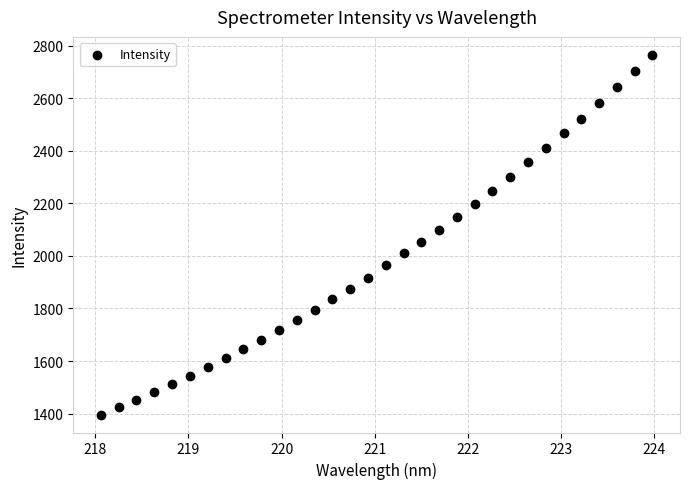

What is the range of X values (max minus min)?

5.9